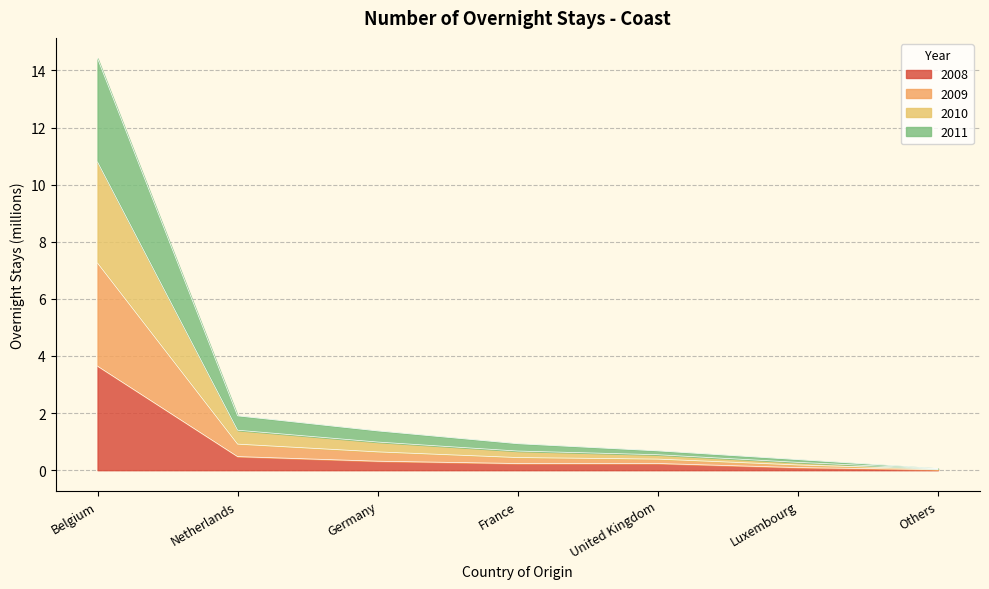

At which category is the sum across all series the highest?

Belgium